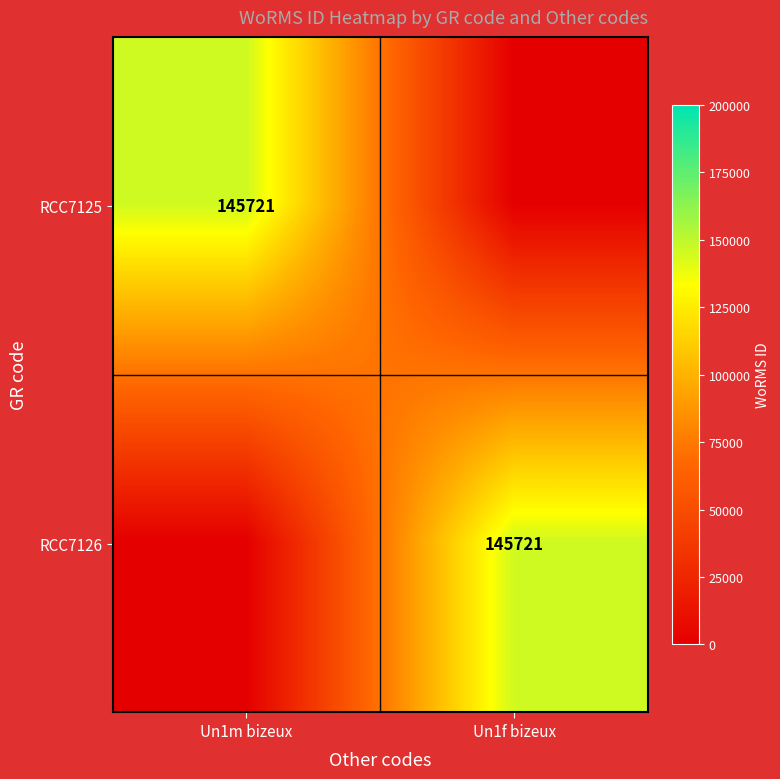

True or false: RCC7126 has a value of 33696 at Un1f bizeux.

False